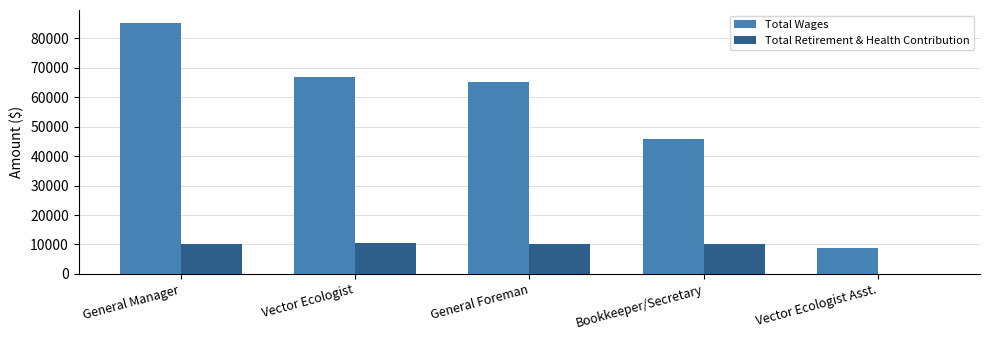

What is the spread (max minus min) of values at Vector Ecologist Asst.?

8928